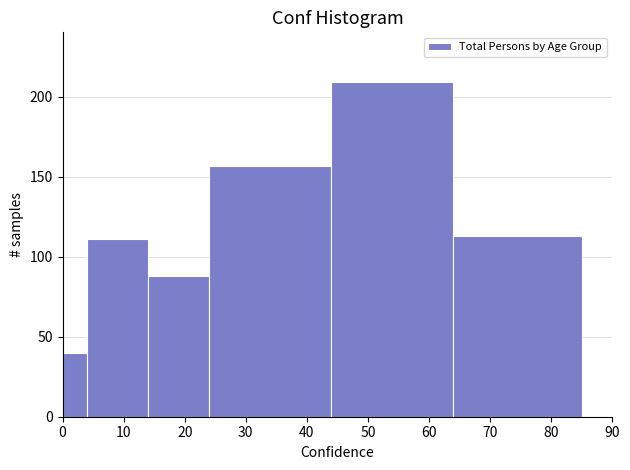

Reading left to right, transcribe this chart: for each bar, give the range it covers on the x-axis and its height. The values are not printed on the chart, so give them approximately, as read against the axis.

0 to 4: 40
4 to 14: 110
14 to 24: 90
24 to 44: 155
44 to 64: 210
64 to 85: 115